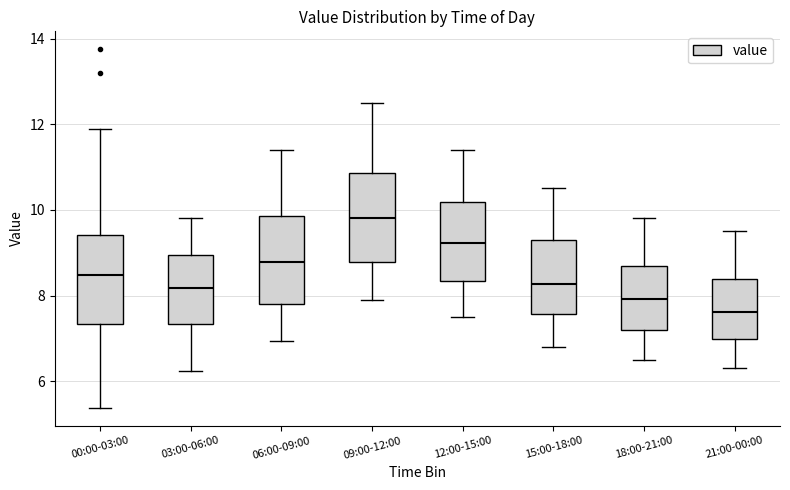

Reading left to right, read every box against the y-axis: the position of its median line, the range the box covers, and the ends of its whiskers. The values are not printed on the chart, so give them approximately, as read against the axis.

00:00-03:00: median 8.4, box 7.4 to 9.4, whiskers 5.4 to 11.8
03:00-06:00: median 8.2, box 7.4 to 9.0, whiskers 6.2 to 9.8
06:00-09:00: median 8.8, box 7.8 to 9.8, whiskers 7.0 to 11.4
09:00-12:00: median 9.8, box 8.8 to 10.8, whiskers 8.0 to 12.6
12:00-15:00: median 9.2, box 8.4 to 10.2, whiskers 7.6 to 11.4
15:00-18:00: median 8.2, box 7.6 to 9.4, whiskers 6.8 to 10.6
18:00-21:00: median 8.0, box 7.2 to 8.8, whiskers 6.6 to 9.8
21:00-00:00: median 7.6, box 7.0 to 8.4, whiskers 6.4 to 9.6